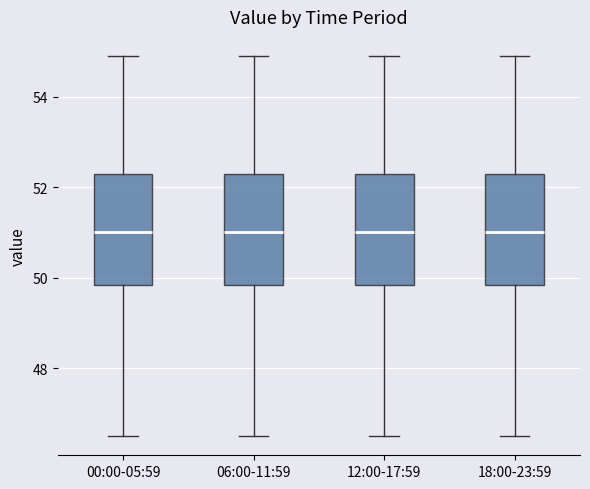

Reading left to right, transcribe this box plot: for each box, give where its median line is, the range the box spans, and where its two whiskers end, as read against the y-axis. The values are not printed on the chart, so give them approximately, as read against the axis.

00:00-05:59: median 51.0, box 49.8 to 52.4, whiskers 46.6 to 55.0
06:00-11:59: median 51.0, box 49.8 to 52.4, whiskers 46.6 to 55.0
12:00-17:59: median 51.0, box 49.8 to 52.4, whiskers 46.6 to 55.0
18:00-23:59: median 51.0, box 49.8 to 52.4, whiskers 46.6 to 55.0